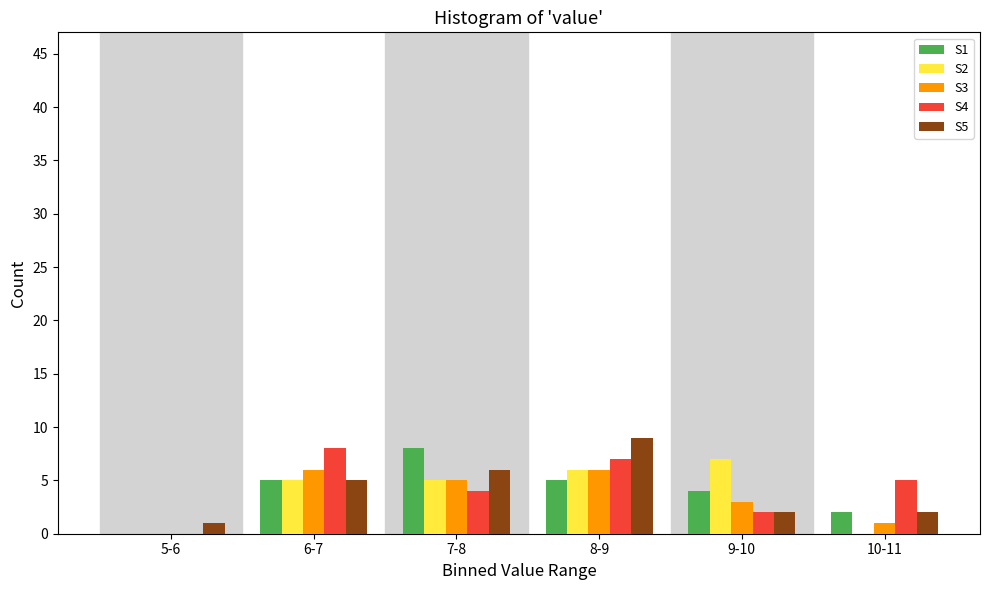

Reading left to right, what are all the values shown in this chart?

S1: 5-6=0	6-7=5	7-8=8	8-9=5	9-10=4	10-11=2
S2: 5-6=0	6-7=5	7-8=5	8-9=6	9-10=7	10-11=0
S3: 5-6=0	6-7=6	7-8=5	8-9=6	9-10=3	10-11=1
S4: 5-6=0	6-7=8	7-8=4	8-9=7	9-10=2	10-11=5
S5: 5-6=1	6-7=5	7-8=6	8-9=9	9-10=2	10-11=2